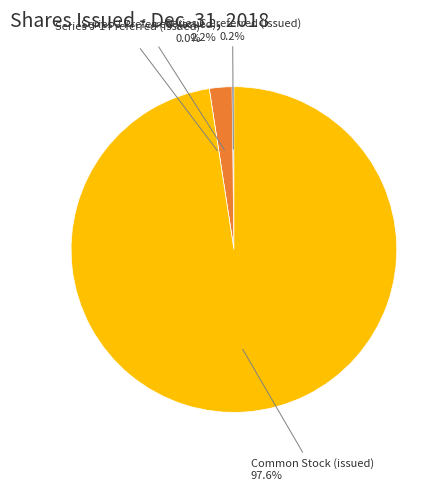

What is the total percentage of Series C Preferred (issued) and Series J-1 Preferred (issued)?

0.2%